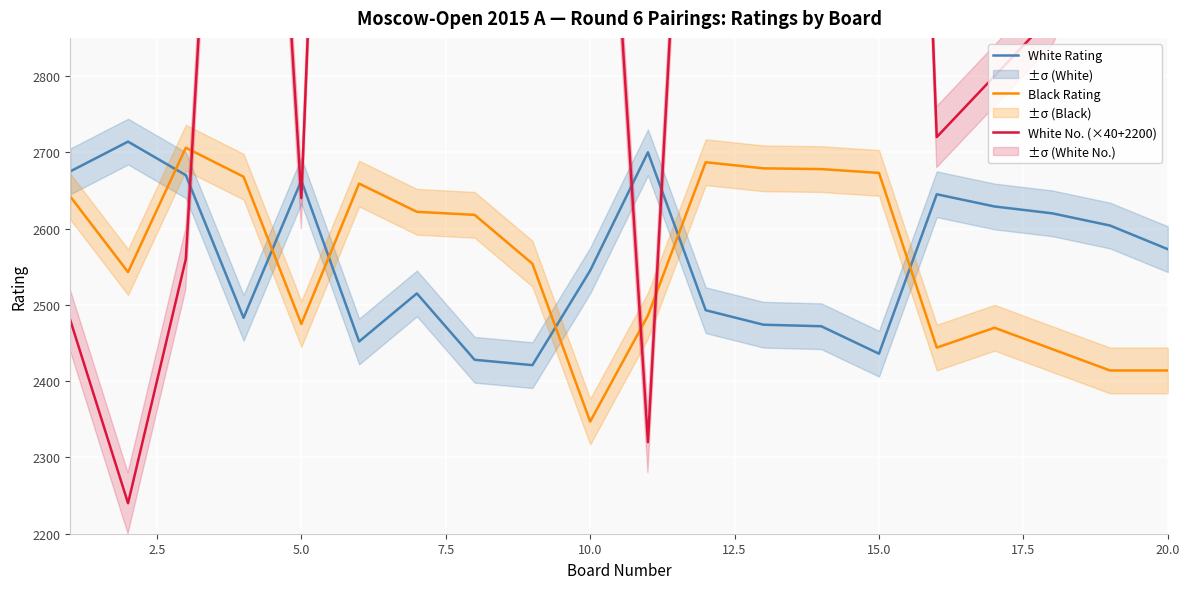

True or false: White No. (×40+2200) has more than 2 interior local peaks.

True